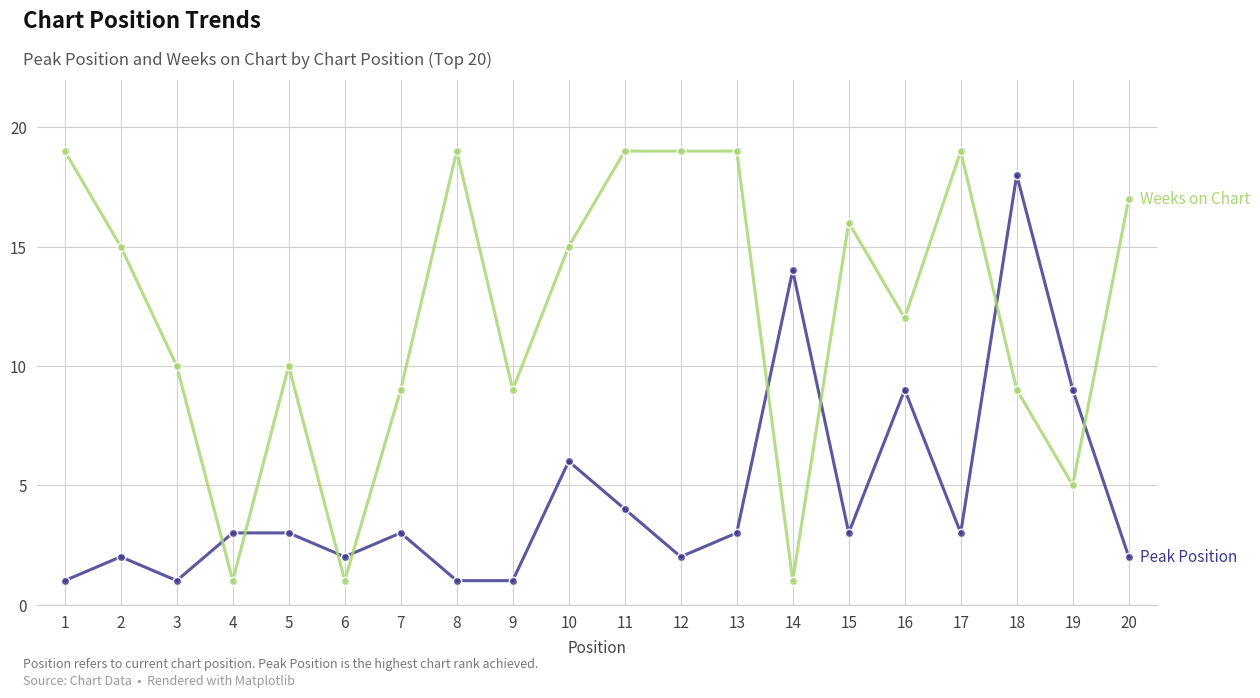

What is the difference between the highest and lowest values at 8?

18